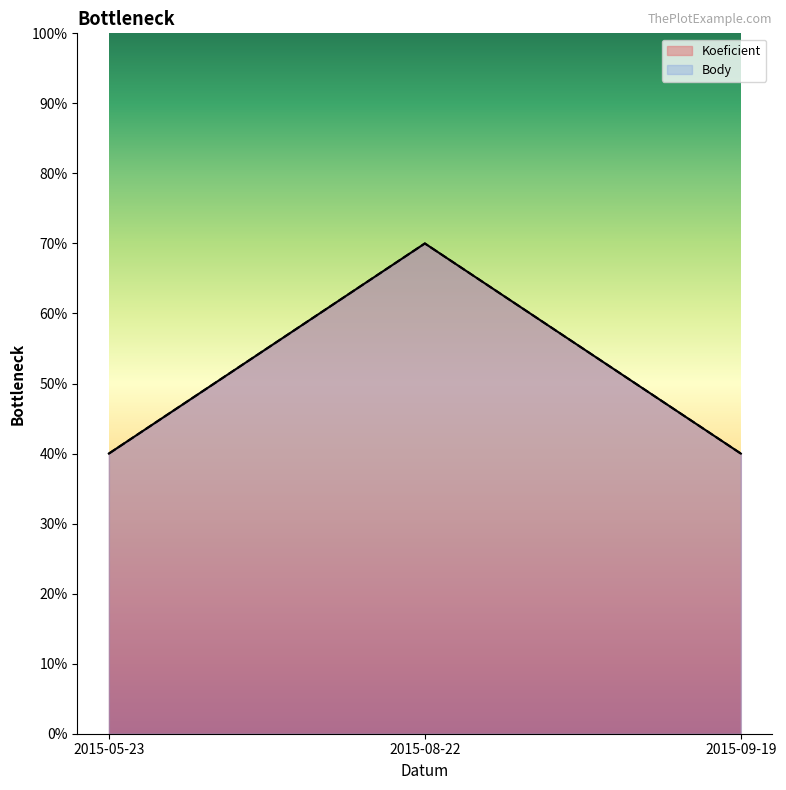

The value of Koeficient at 2015-05-23 is 4. True or false?

True